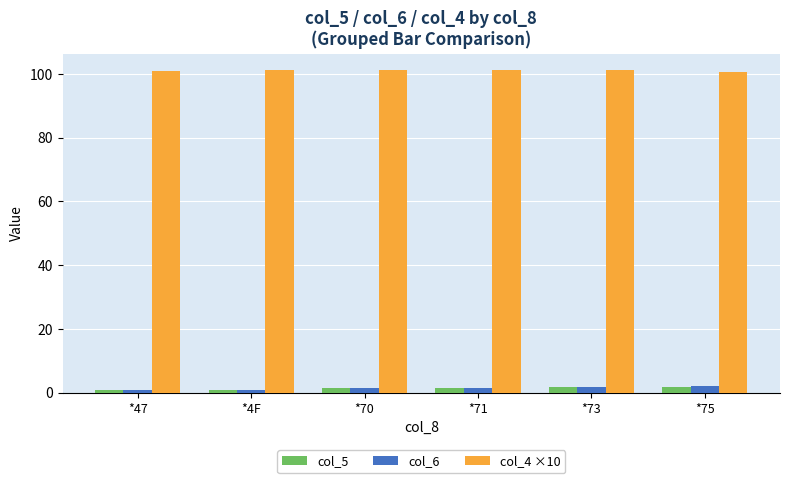

How many groups of bars are there?

6